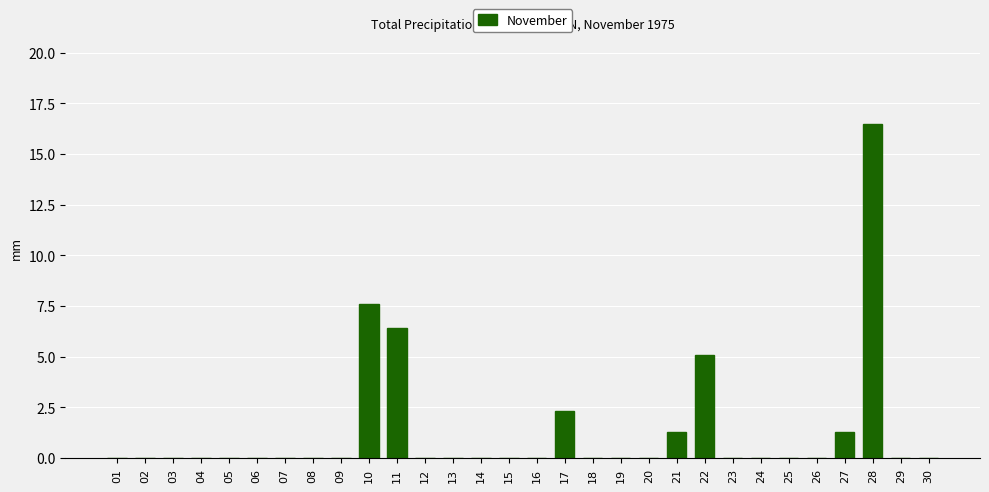

Reading left to right, transcribe all the data shown in this chart.

01=0.0	02=0.0	03=0.0	04=0.0	05=0.0	06=0.0	07=0.0	08=0.0	09=0.0	10=7.6	11=6.4	12=0.0	13=0.0	14=0.0	15=0.0	16=0.0	17=2.3	18=0.0	19=0.0	20=0.0	21=1.3	22=5.1	23=0.0	24=0.0	25=0.0	26=0.0	27=1.3	28=16.5	29=0.0	30=0.0